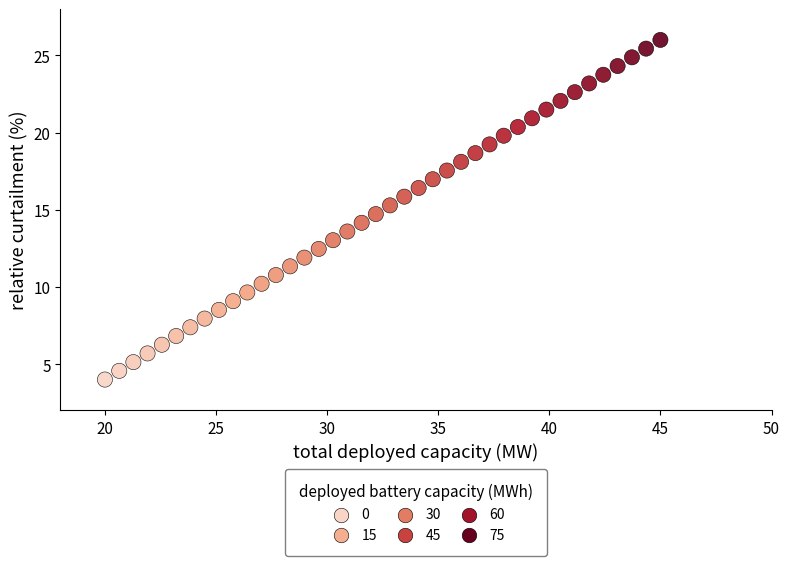

What is the range of Y values (max minus min)?

22.0